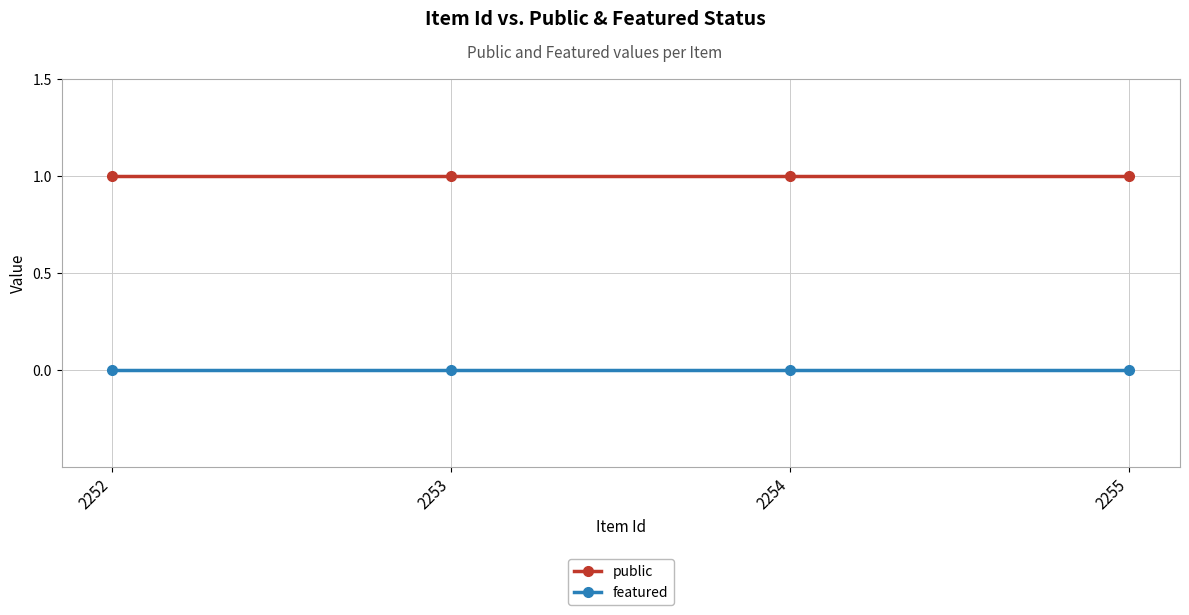

What is the sum of all public values?

4